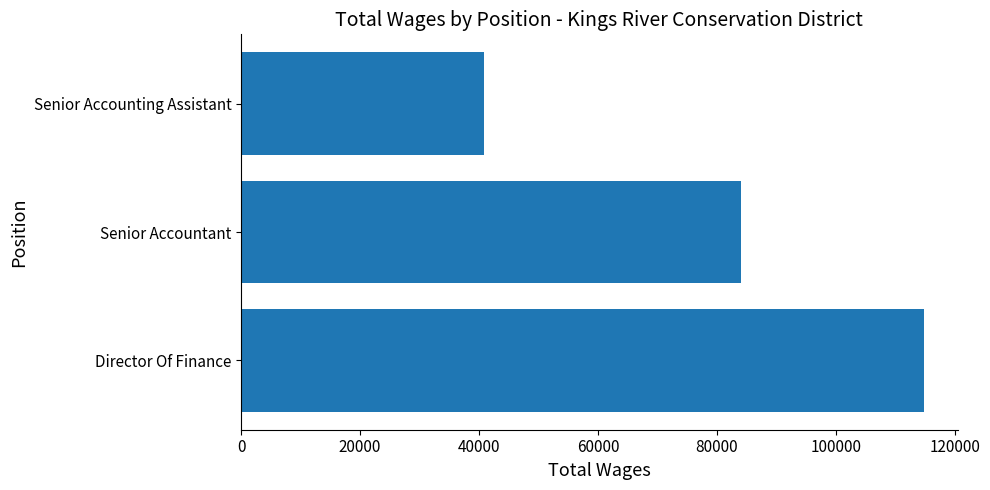

The chart shows a value of 158660 at Director Of Finance. True or false?

False